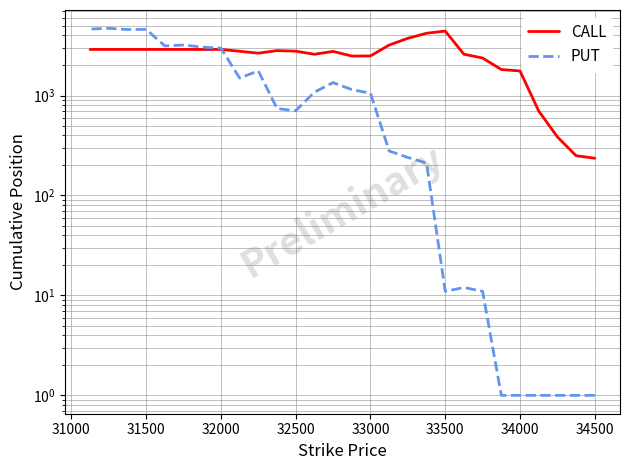

True or false: CALL and PUT intersect in this chart.

True